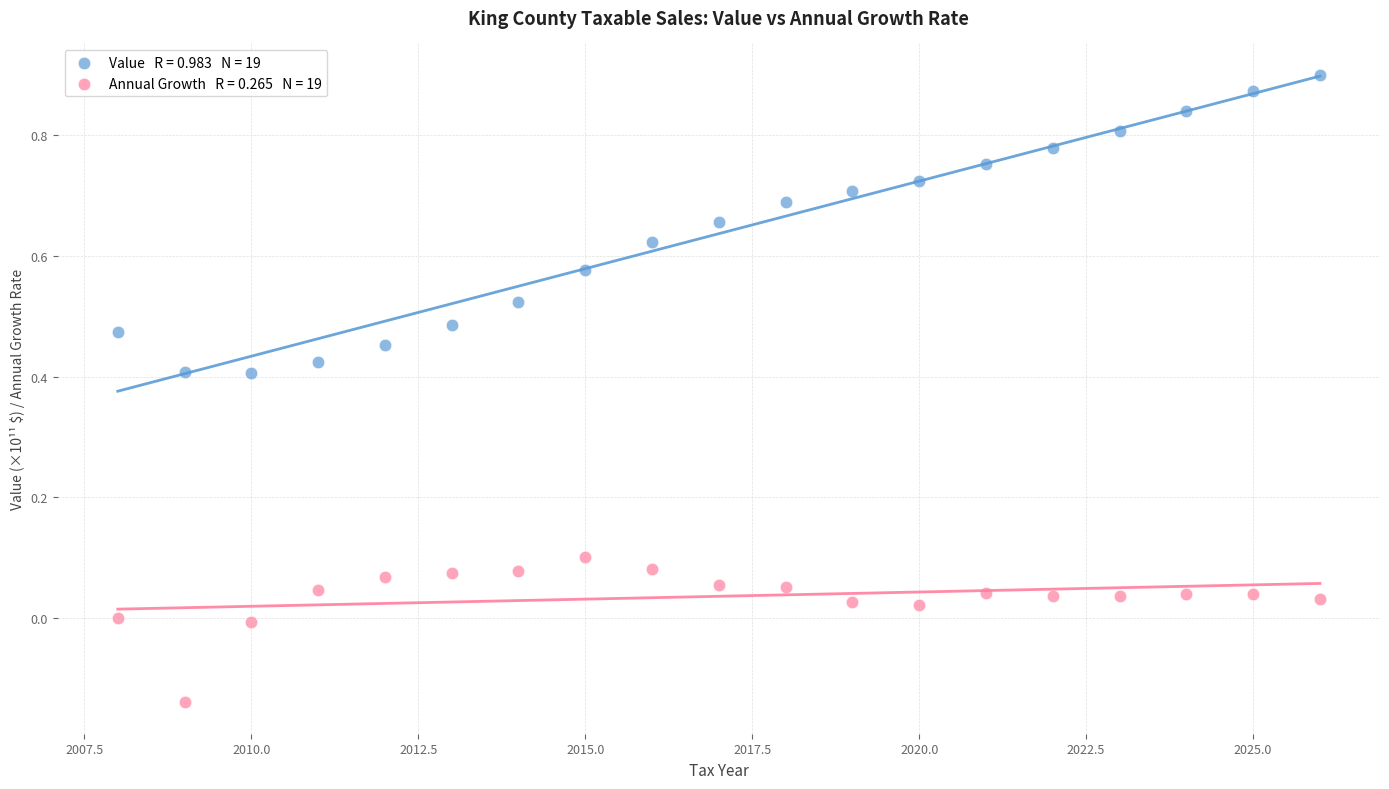

Across all data points, what is the range of Y values (max minus min)?

1.0